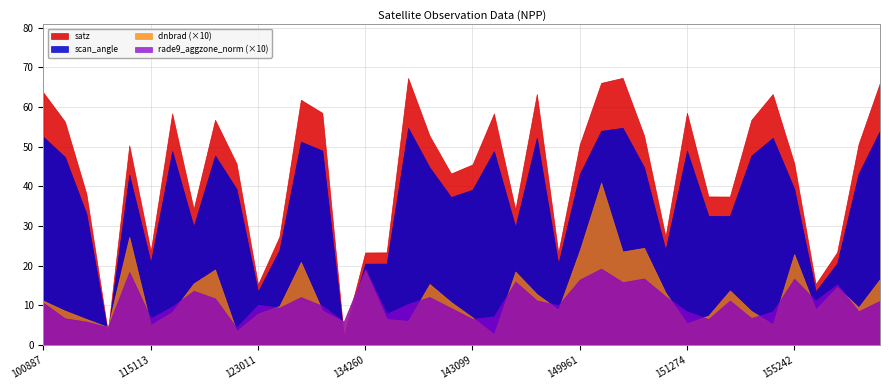

At which label does scan_angle first exceed 42?

100887